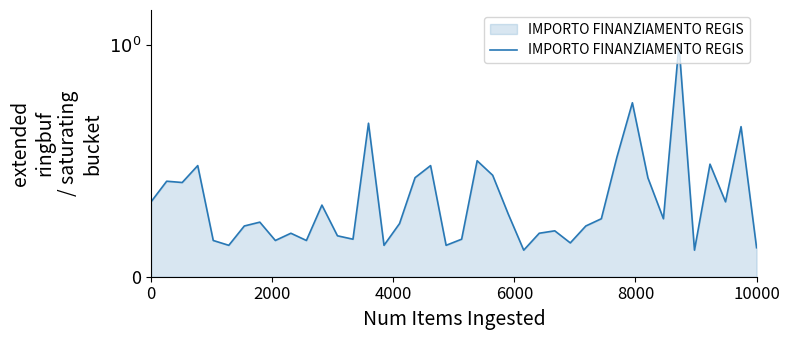

How many points are lower than both their immediate neighbors (excluding endpoints)?

12